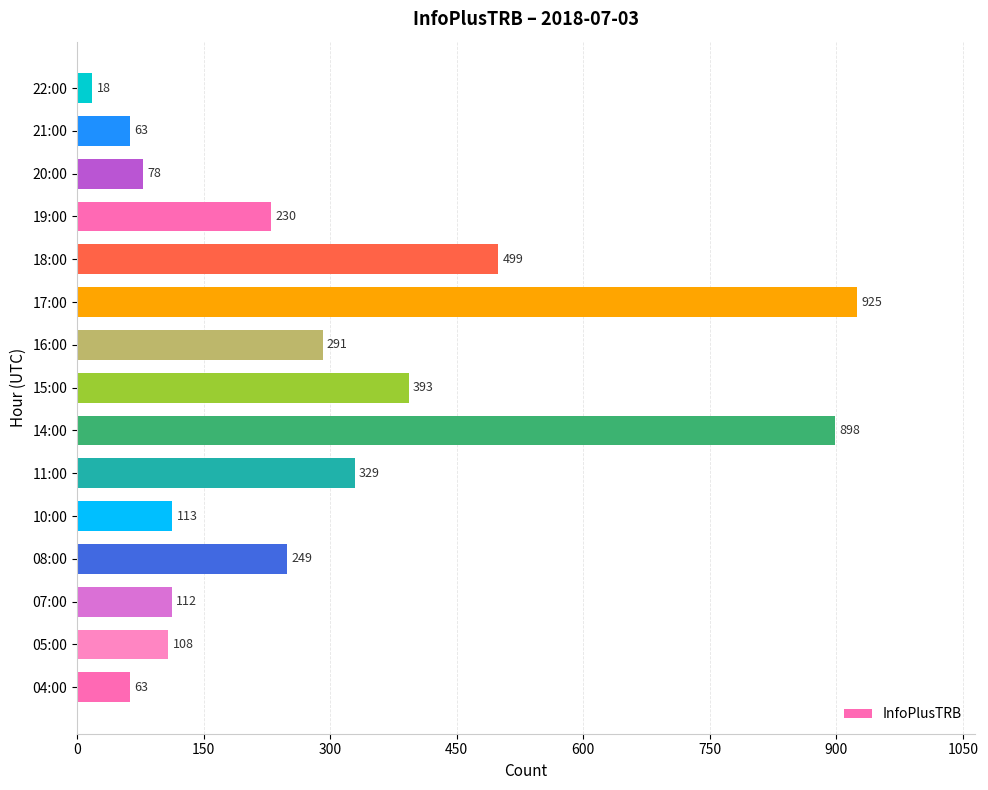

What is the difference between the values at 17:00 and 20:00?

847